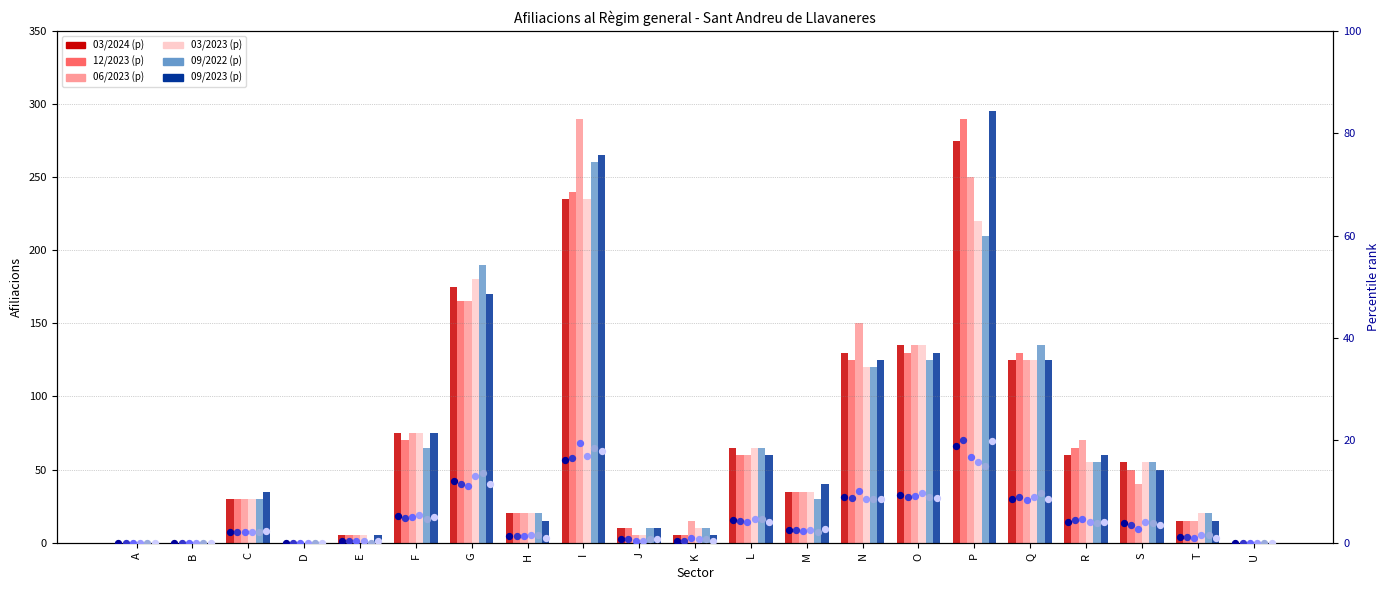

Which series has the largest total across all categories?

06/2023 (p)